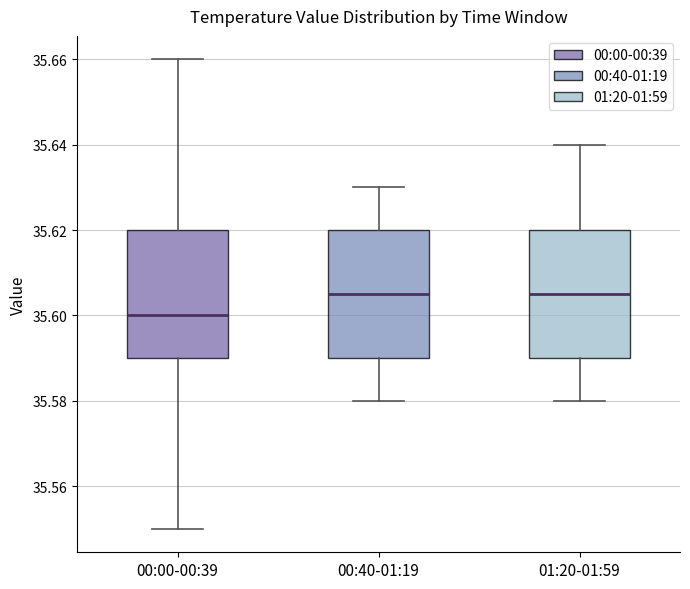

Where does the median line of the box for 00:40-01:19 sit on the y-axis? The values are not printed on the chart, so give them approximately, as read against the axis.

35.606